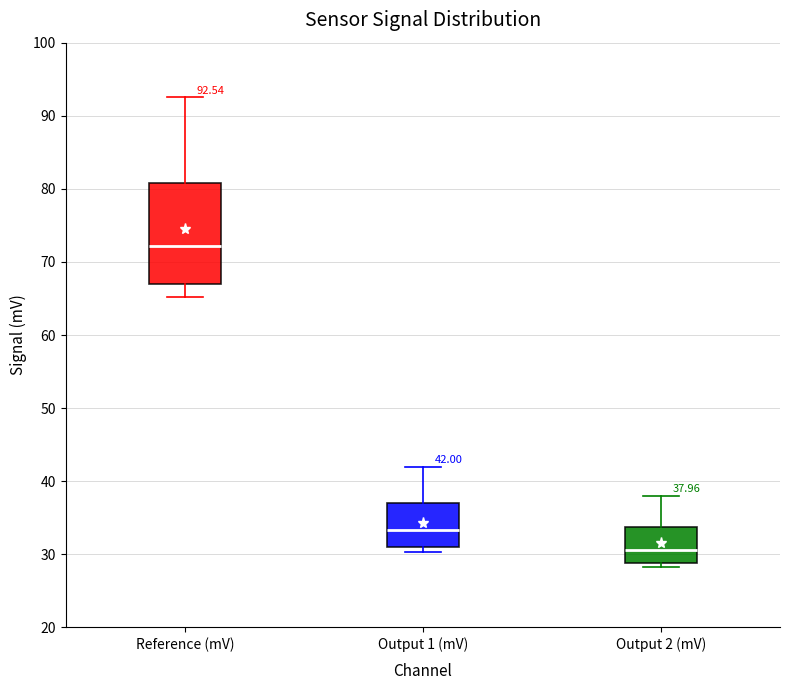

Which box has the highest median line?

Reference (mV)